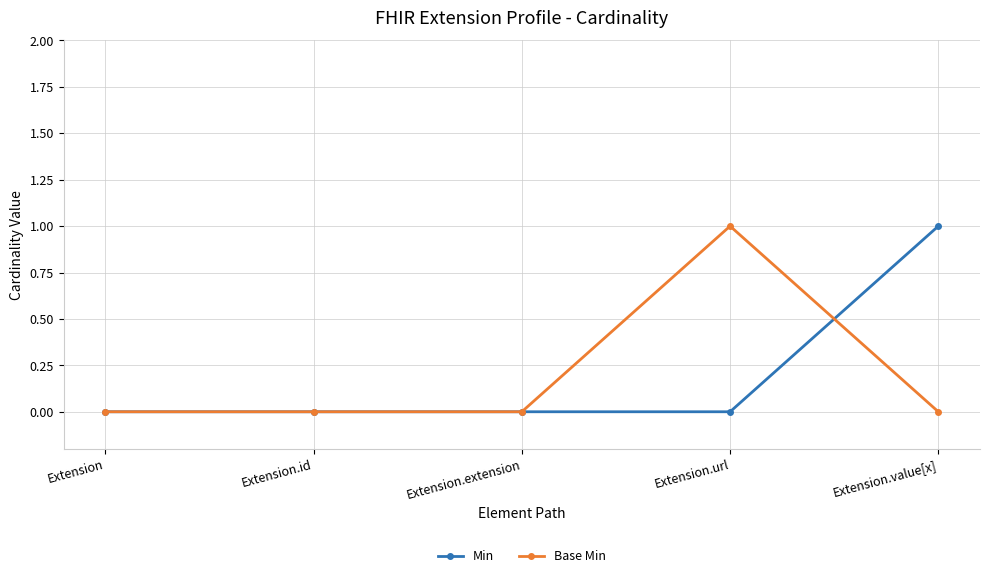

Reading right to left, what are all the values shown in this chart?

Min: 1	0	0	0	0
Base Min: 0	1	0	0	0